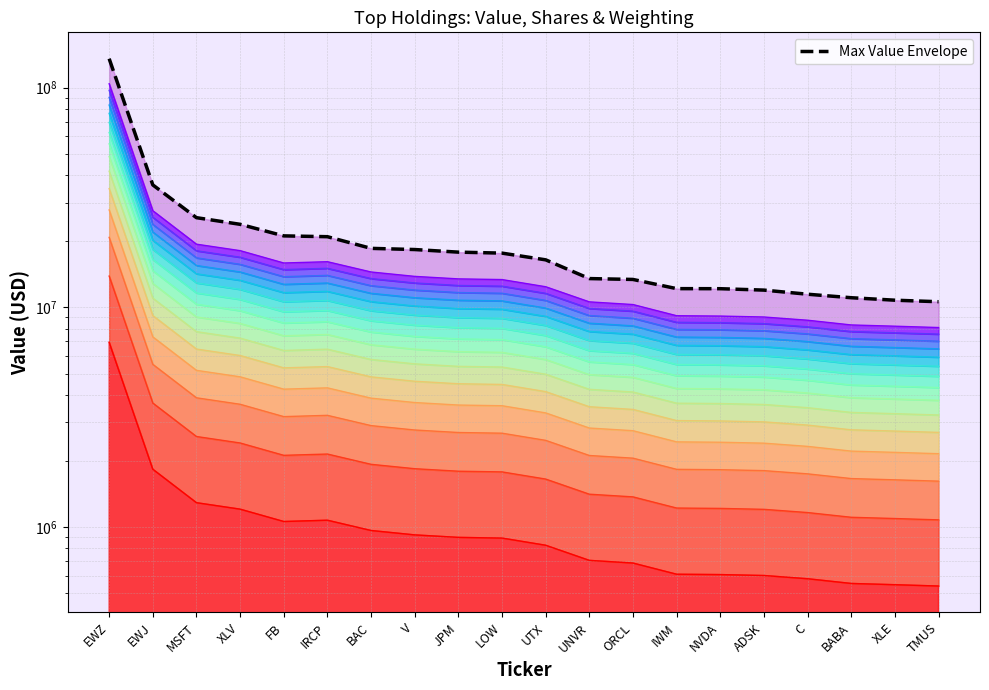

What is the average value?

22954880